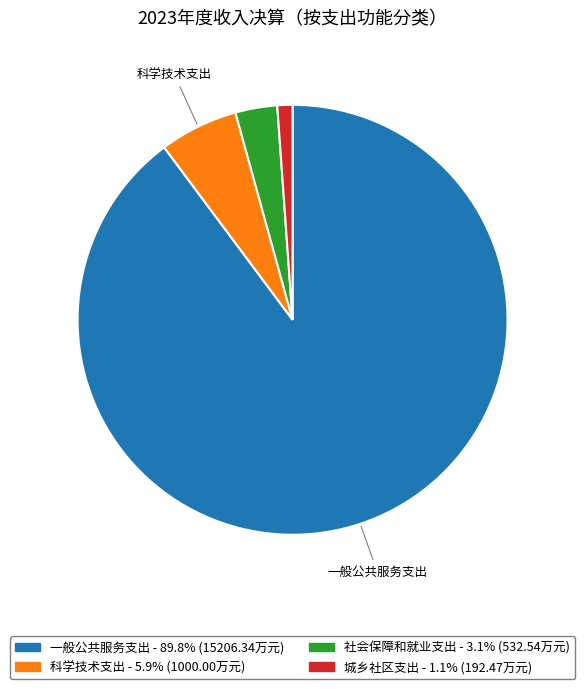

Does any single category account for the majority?

Yes